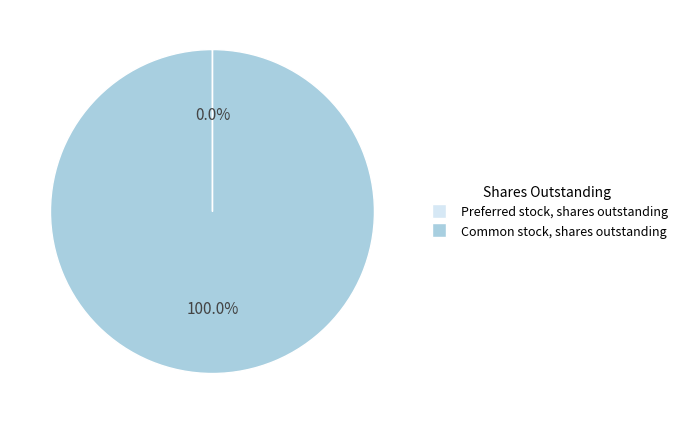

What is the largest slice in the pie chart?

Common stock, shares outstanding